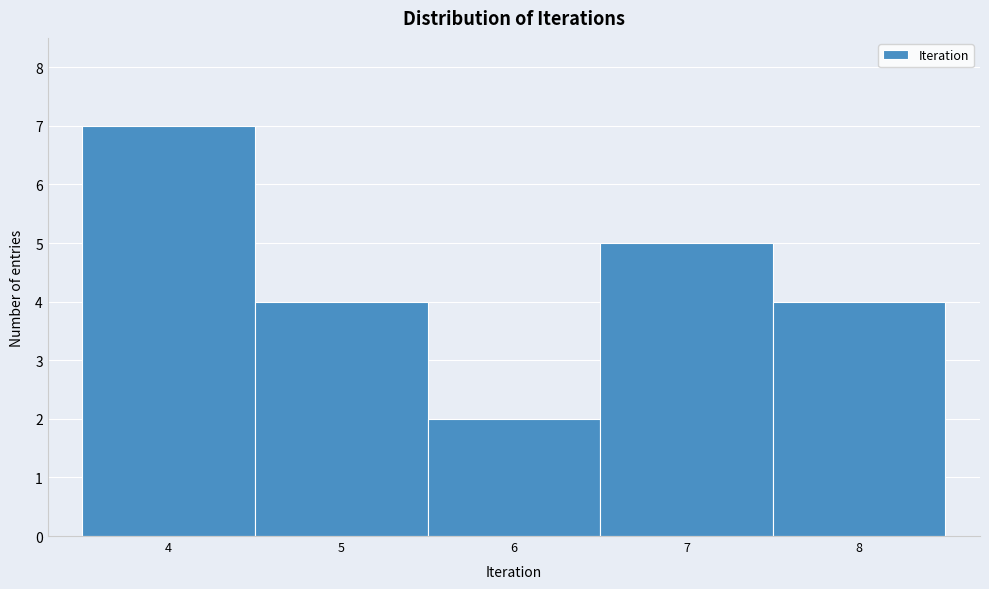

Reading left to right, transcribe this chart: for each bar, give the range it covers on the x-axis and its height. The values are not printed on the chart, so give them approximately, as read against the axis.

3.5 to 4.5: 7
4.5 to 5.5: 4
5.5 to 6.5: 2
6.5 to 7.5: 5
7.5 to 8.5: 4